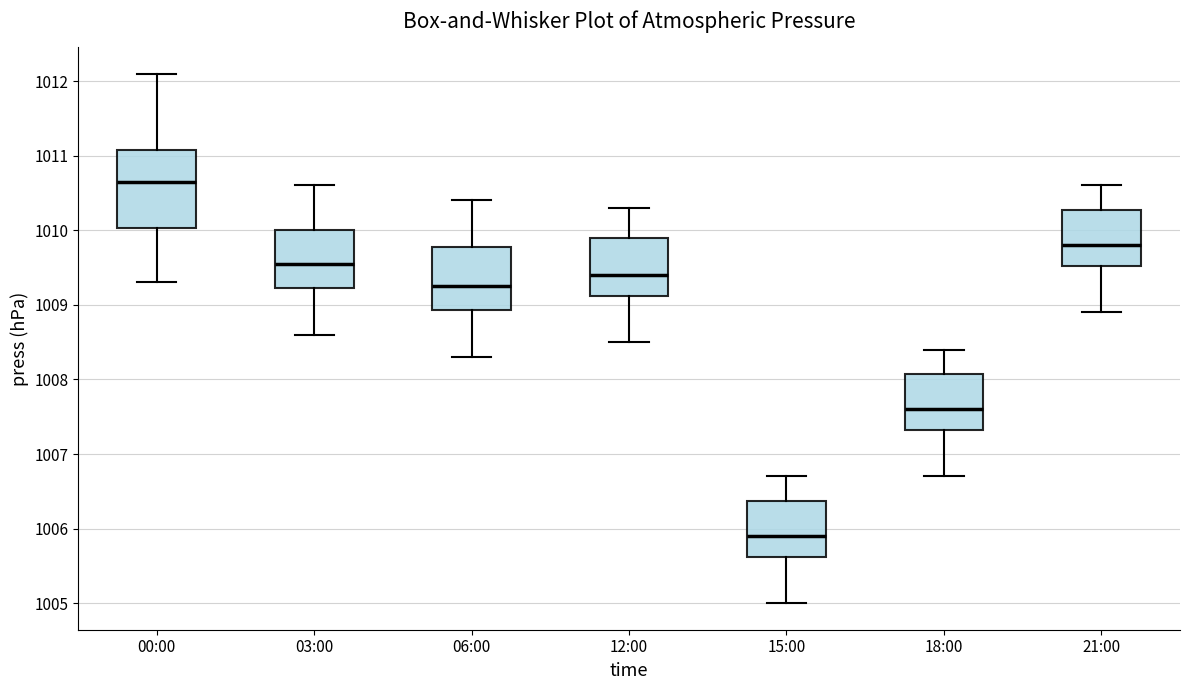

Where does the lower whisker of the box for 18:00 end on the y-axis? The values are not printed on the chart, so give them approximately, as read against the axis.

1006.7